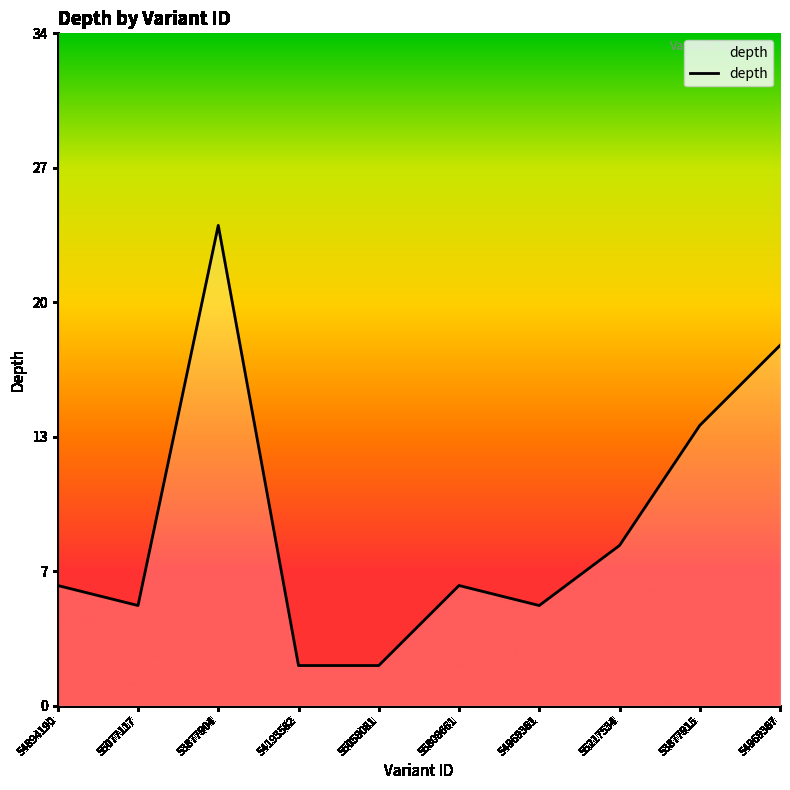

Between 55058081 and 55808661, which is larger?

55808661